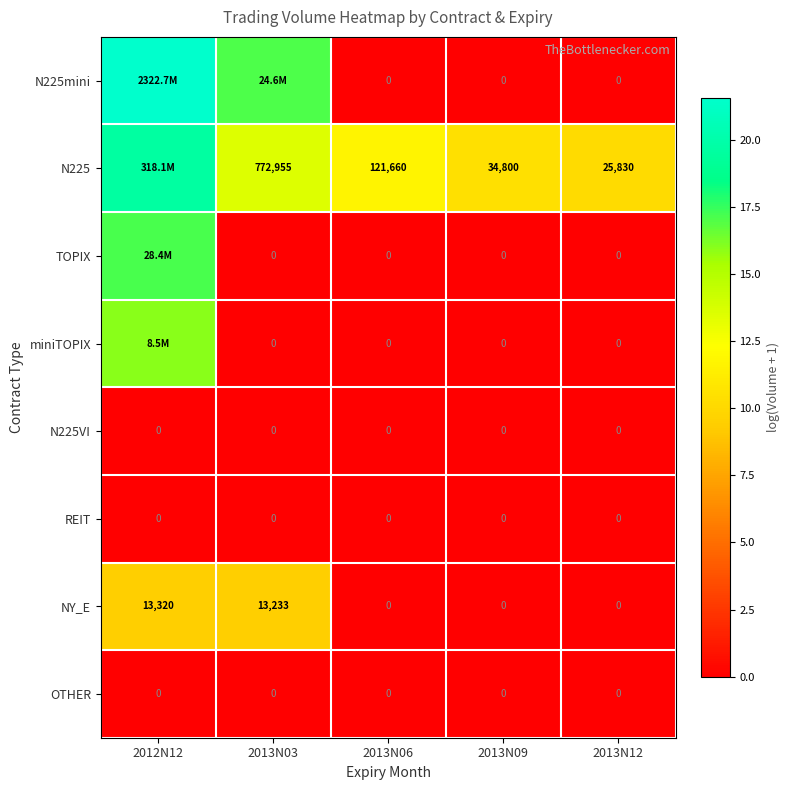

Rank the series at 2013N06 from lowest to highest value.

N225mini, TOPIX, miniTOPIX, N225VI, REIT, NY_E, OTHER, N225